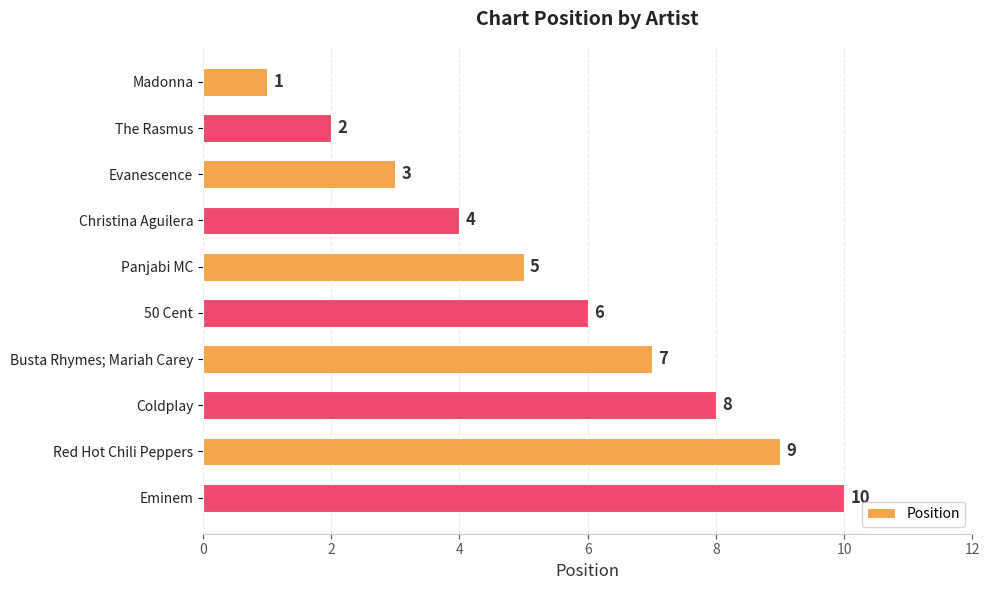

True or false: the data shows 2 at The Rasmus.

True